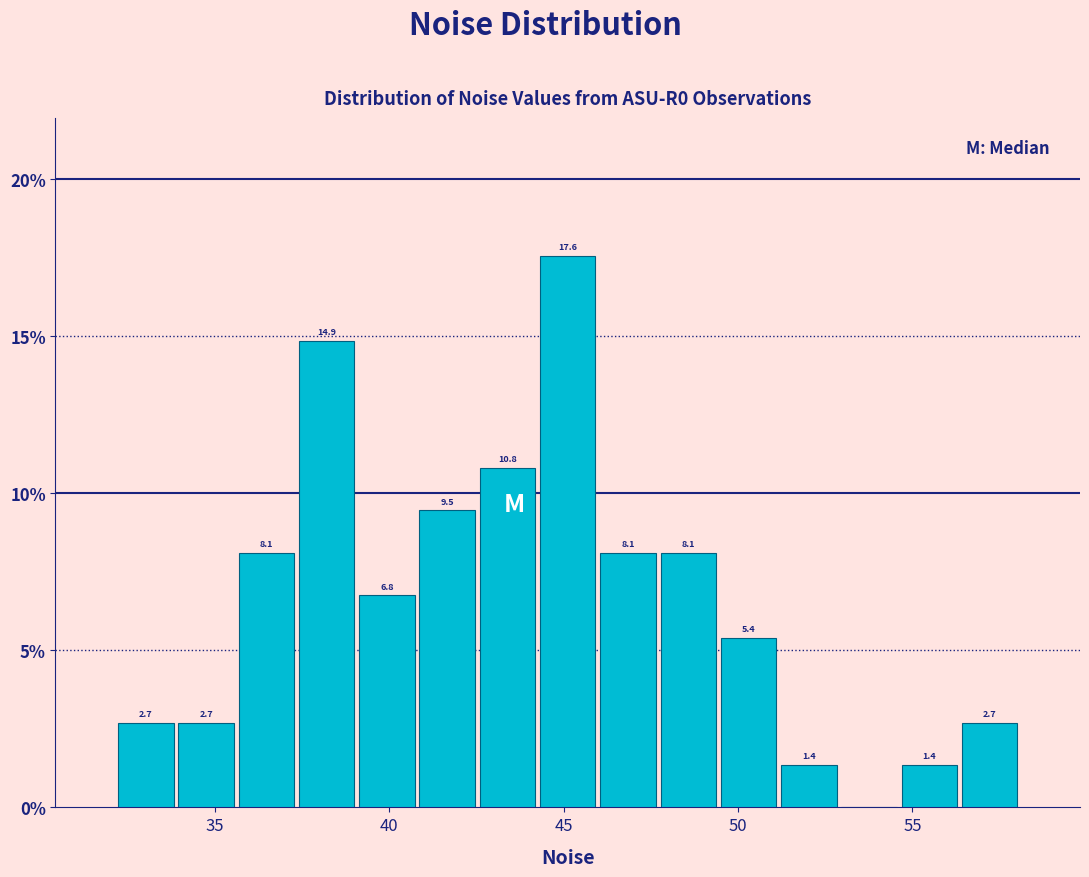

Around what value on the x-axis is the tallest bar? Give the approximate position of its centre, as read against the axis.

45.0